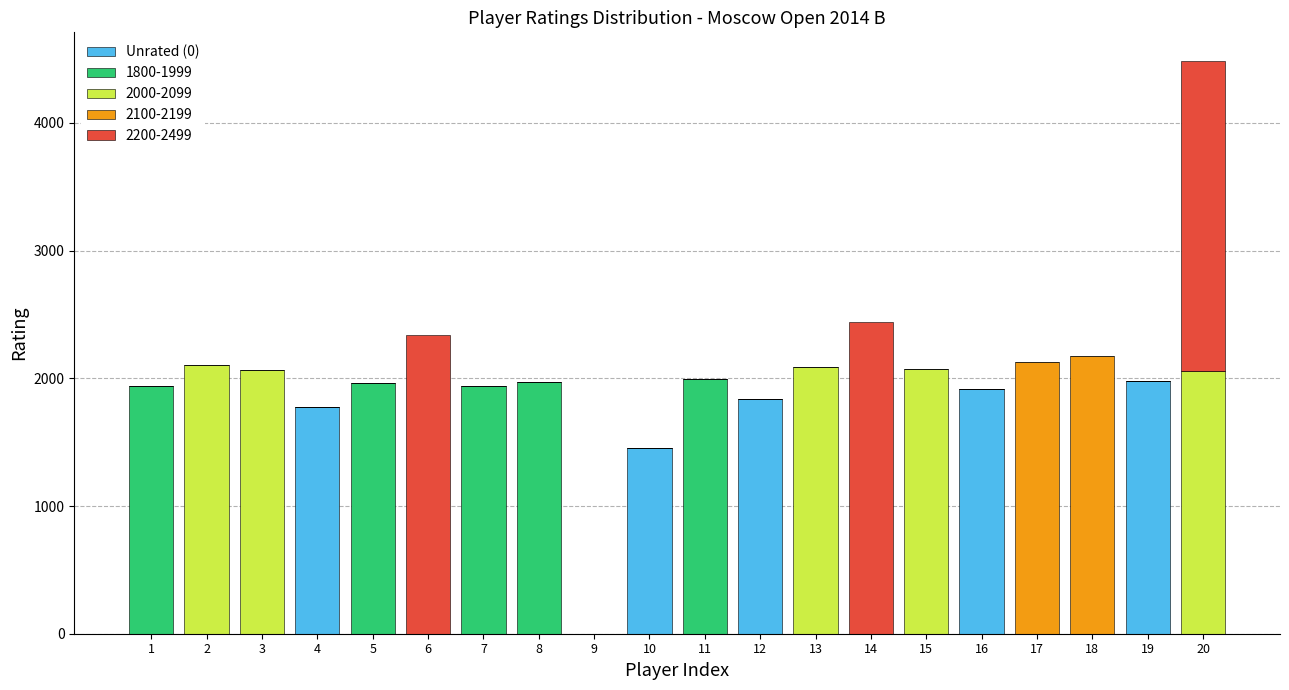

How many distinct data groups are displayed?

5